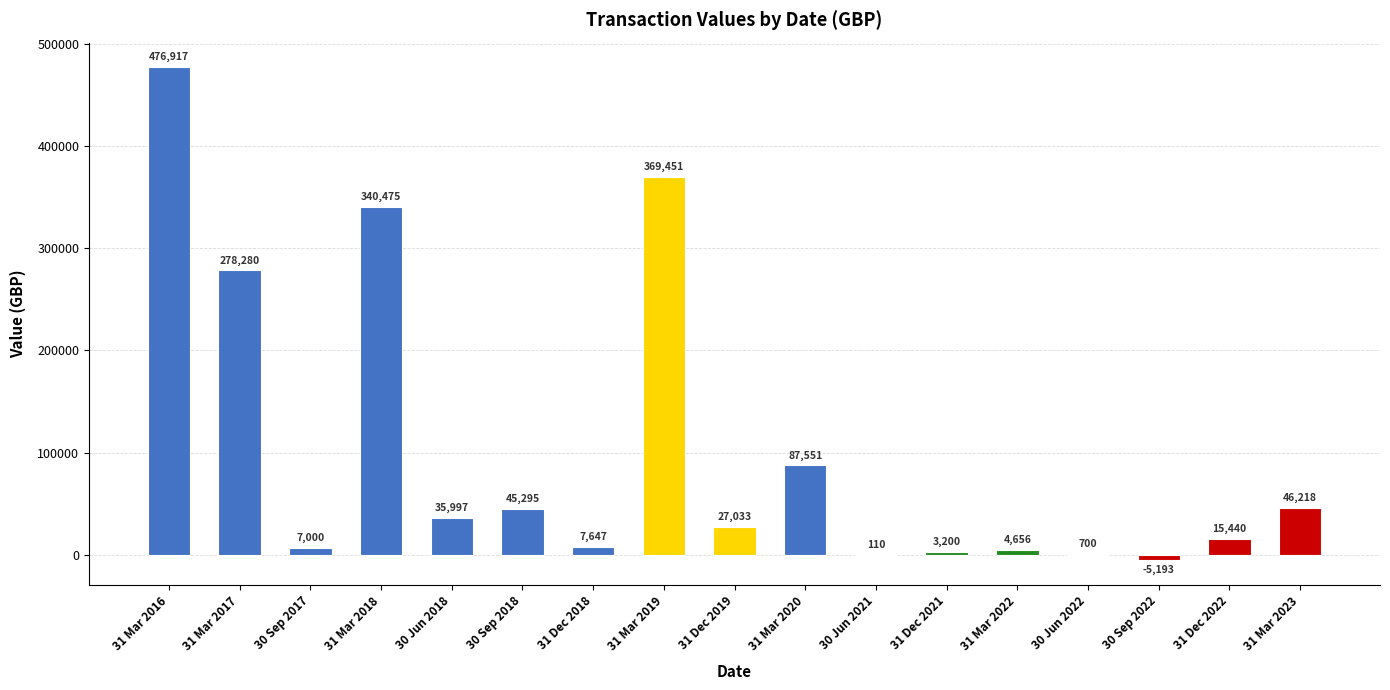

At which label does the data first exceed 27033?

31 Mar 2016